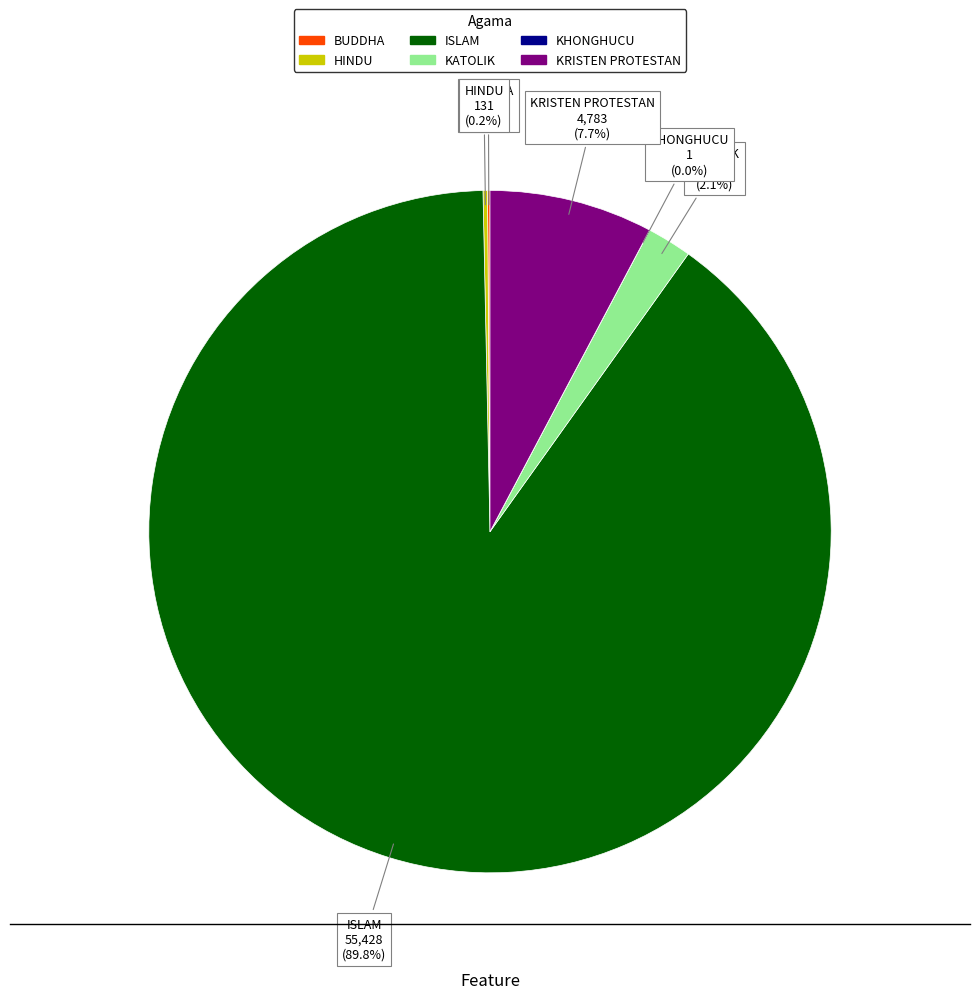

What portion of the pie excludes KRISTEN PROTESTAN?

92.3%